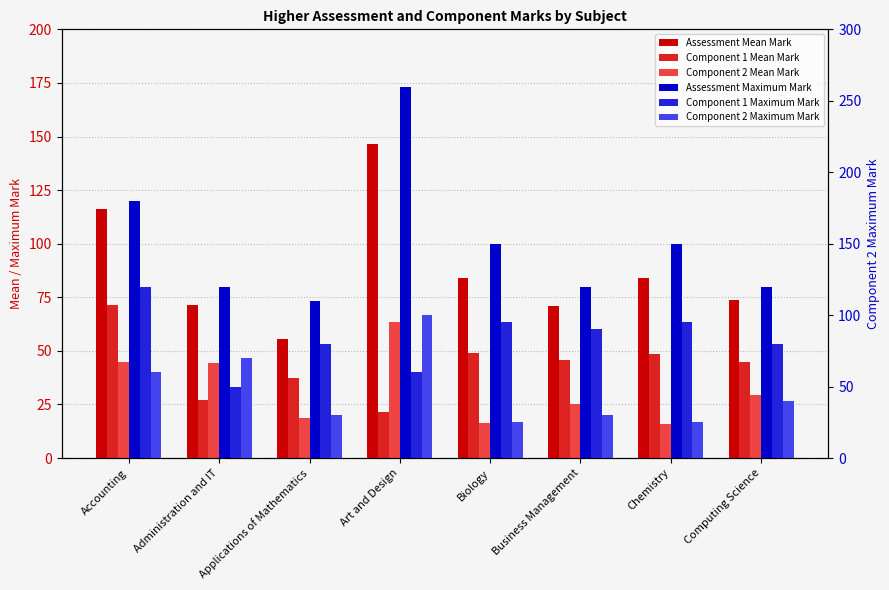

What is the smallest value displayed?

15.8